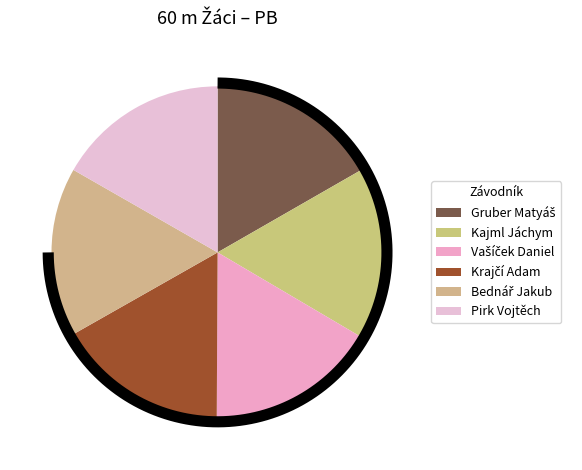

Count the number of slices in the pie.

6